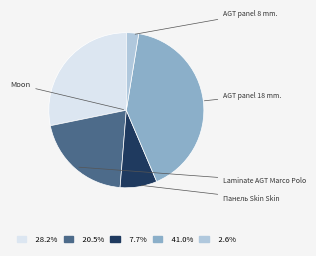

Is there a majority slice in this chart?

No